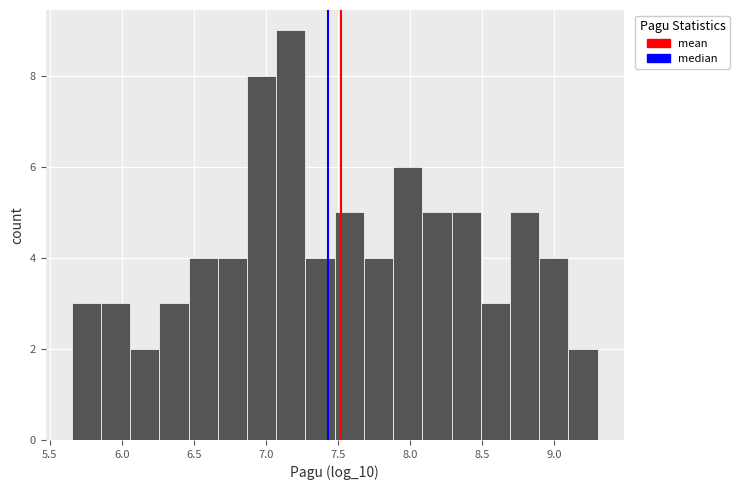

Reading left to right, transcribe this chart: for each bar, give the range it covers on the x-axis and its height. Neither the bar edges nor the heights are printed on the chart, so give them approximately, as read against the axes.

5.65 to 5.85: 3
5.85 to 6.05: 3
6.05 to 6.25: 2
6.25 to 6.45: 3
6.45 to 6.65: 4
6.65 to 6.85: 4
6.85 to 7.05: 8
7.05 to 7.25: 9
7.25 to 7.50: 4
7.50 to 7.70: 5
7.70 to 7.90: 4
7.90 to 8.10: 6
8.10 to 8.30: 5
8.30 to 8.50: 5
8.50 to 8.70: 3
8.70 to 8.90: 5
8.90 to 9.10: 4
9.10 to 9.30: 2